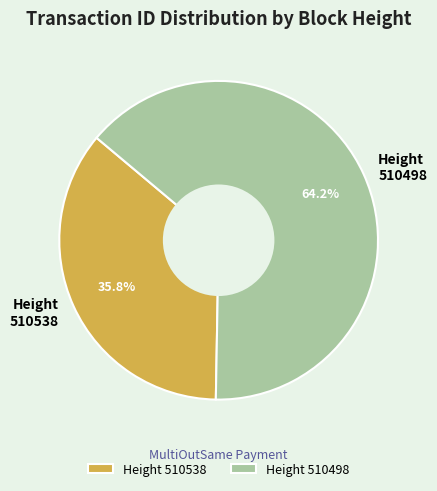

Is it true that 510498 is 64% of the pie?

True